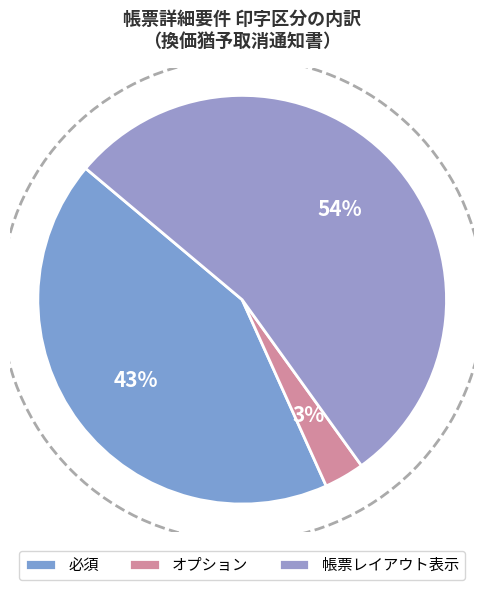

Count the number of slices in the pie.

3